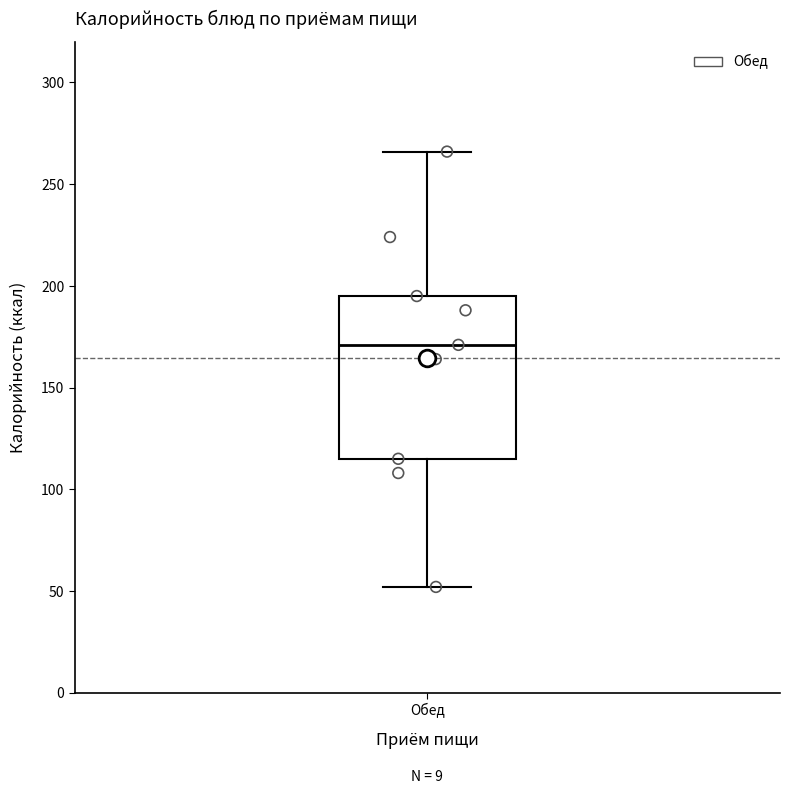

Where is the lower edge of the box for Обед on the y-axis? The values are not printed on the chart, so give them approximately, as read against the axis.

115